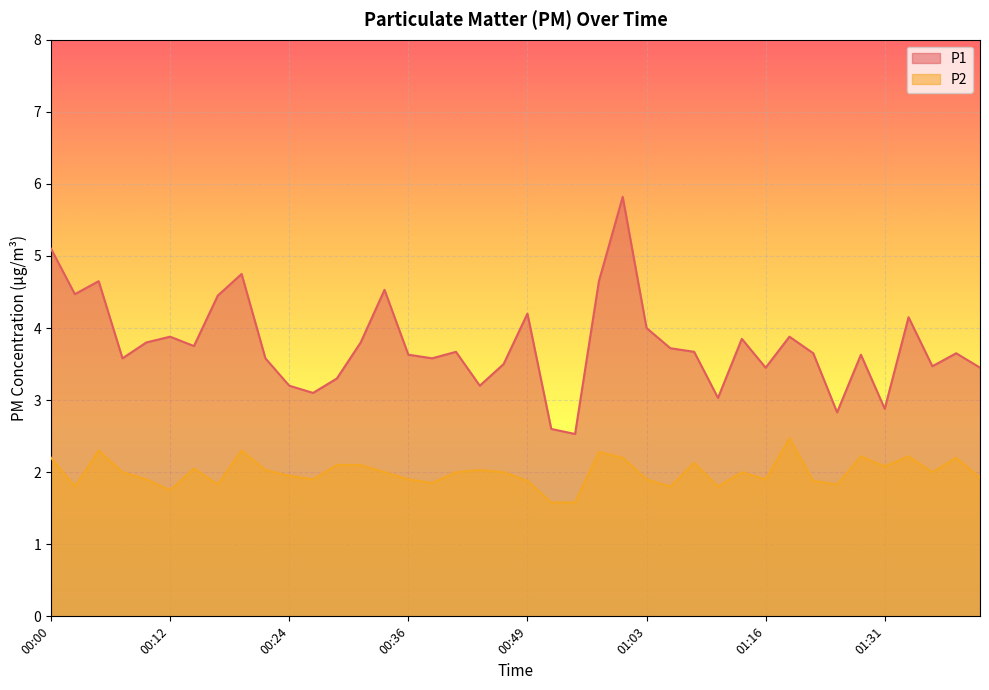

What is the sum of the P1 values at 00:58 and 00:07?

9.4